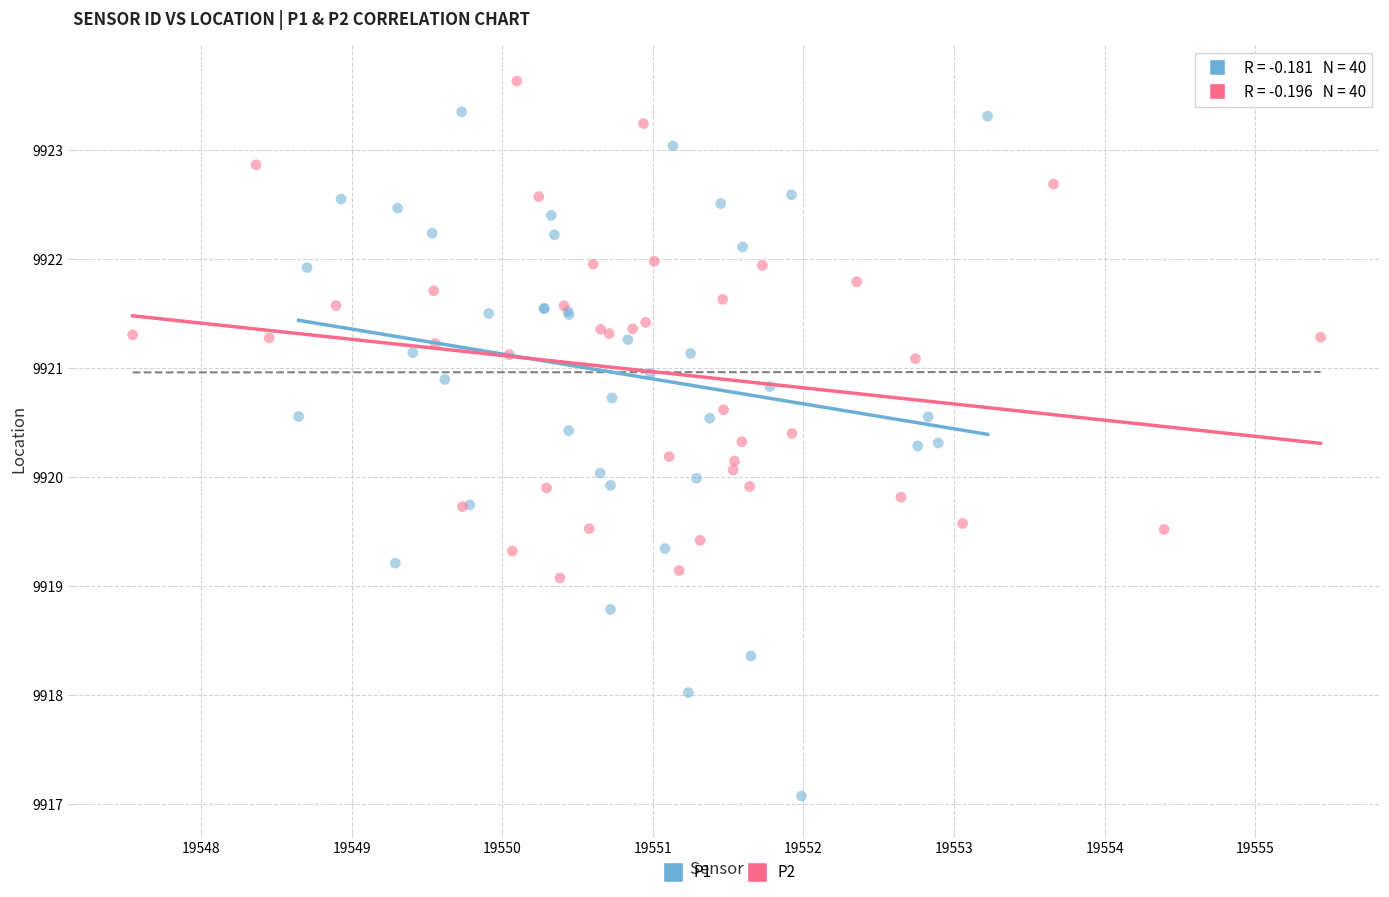

Which series has the widest spread of Y values?

P1